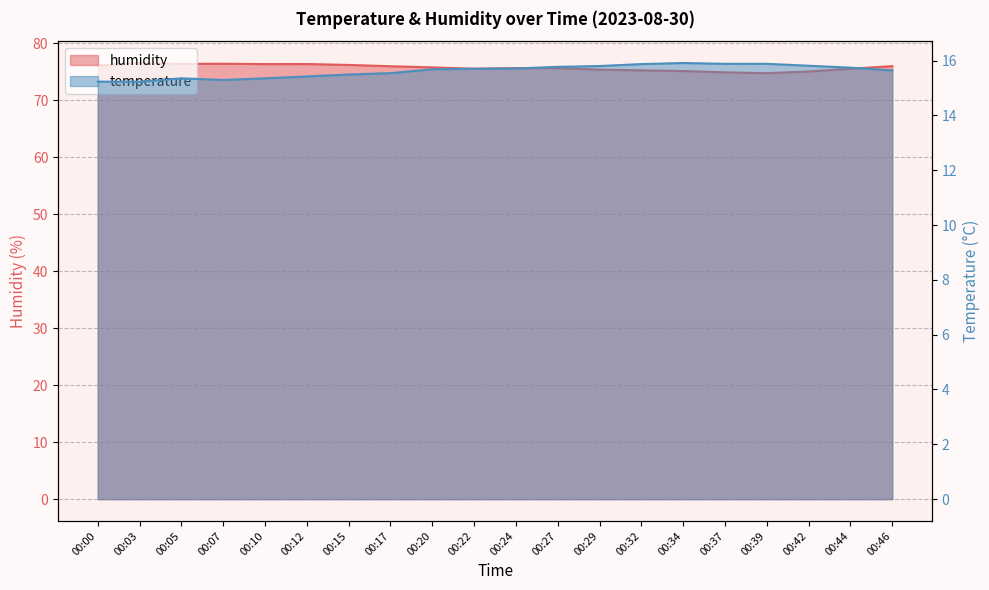

How many values in the humidity series are below 75?

2